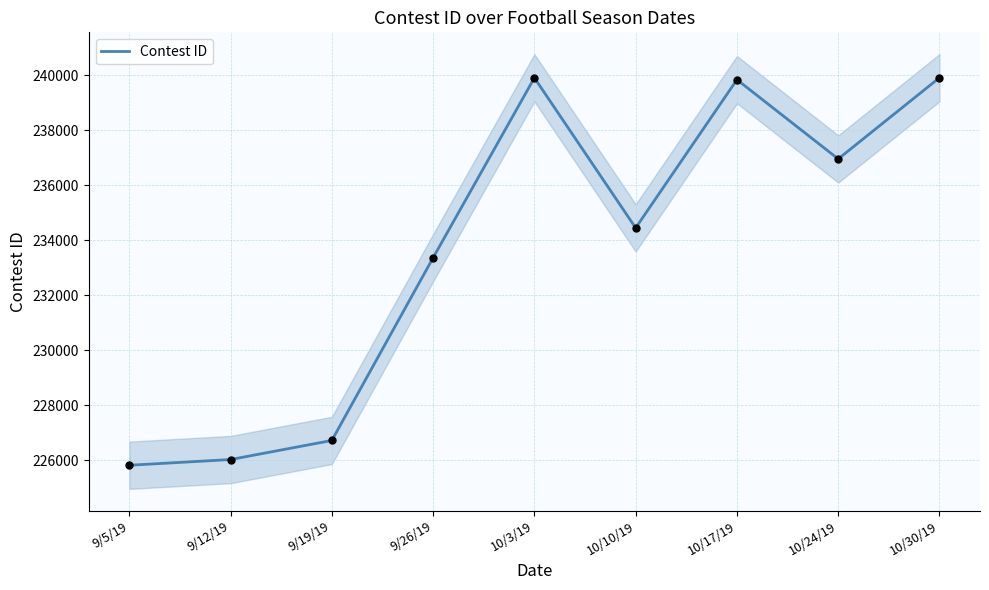

What is the change in value from 9/12/19 to 10/17/19?

+13807